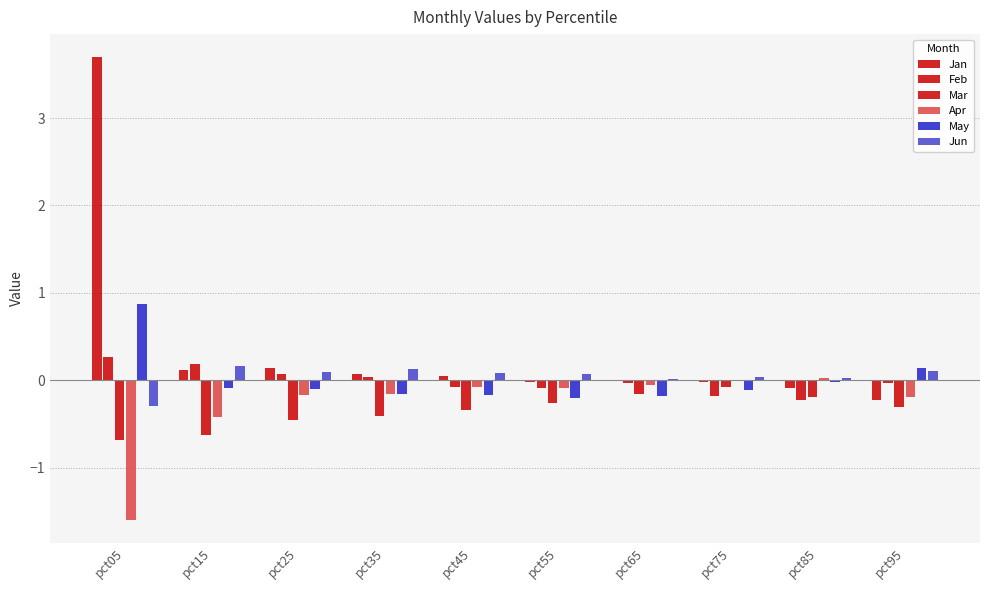

Does the chart contain stacked bars?

No